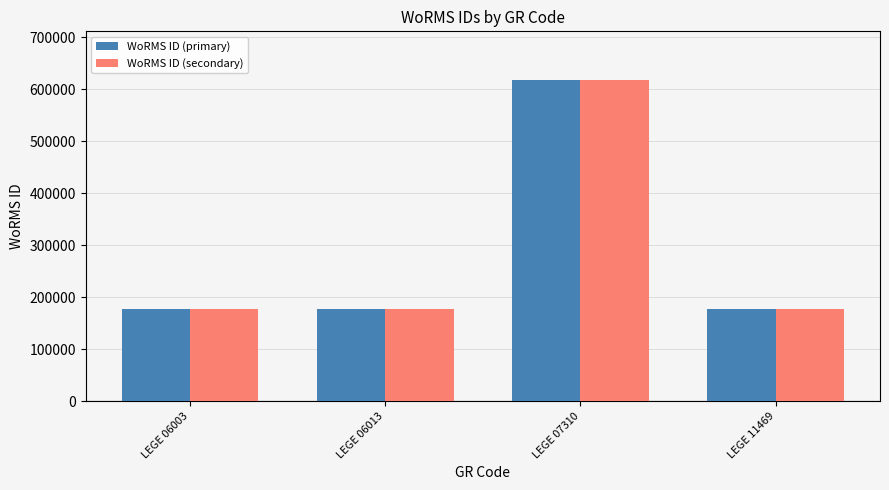

Reading left to right, transcribe all the data shown in this chart.

WoRMS ID (primary): 177595	177595	618741	177595
WoRMS ID (secondary): 177595	177595	618741	177595